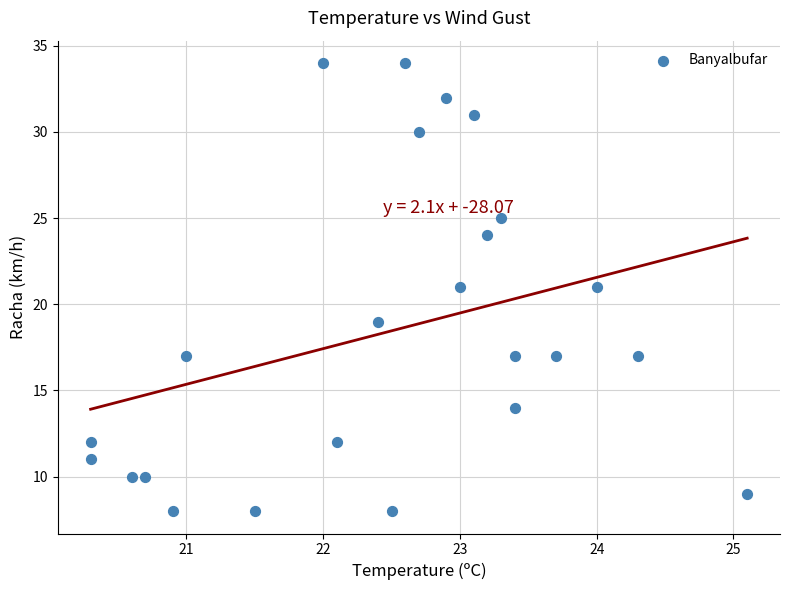

How many points are shown in the scatter plot?

24